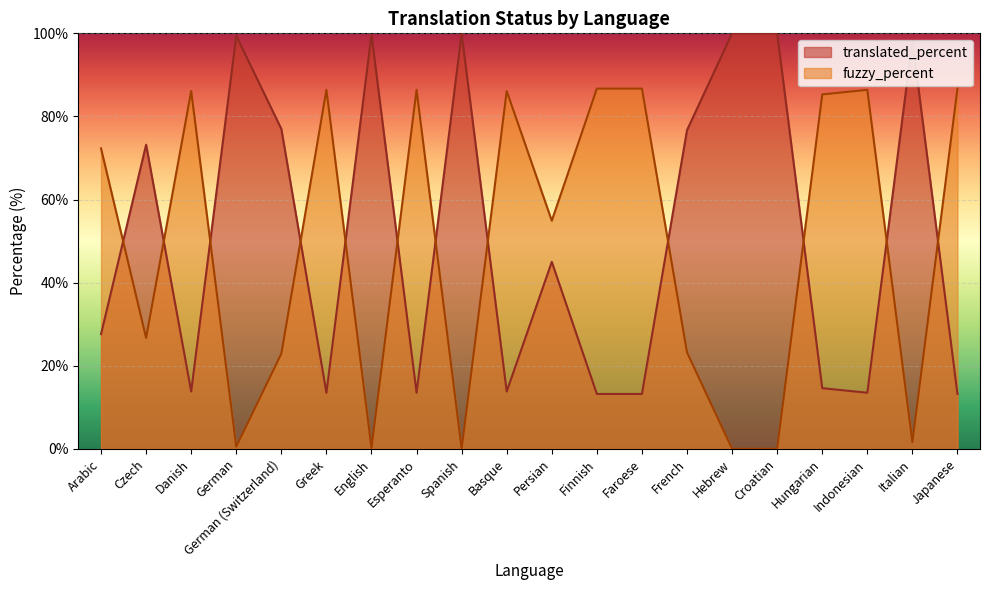

What is the difference between the second highest and minimum values in the translated_percent series?

86.8